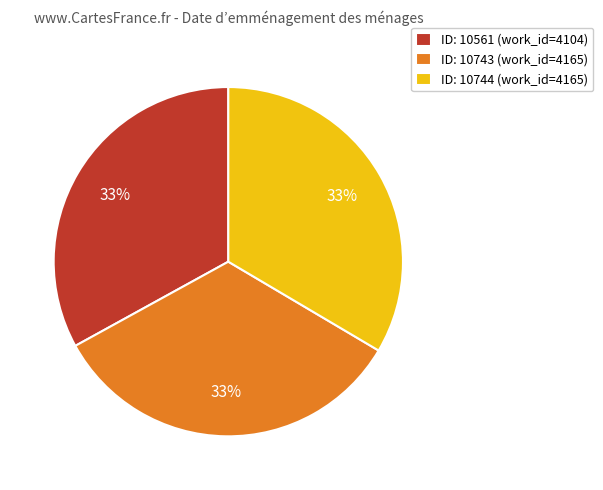

To the nearest percent, what percentage of the pie is ID: 10743 (work_id=4165)?

33%